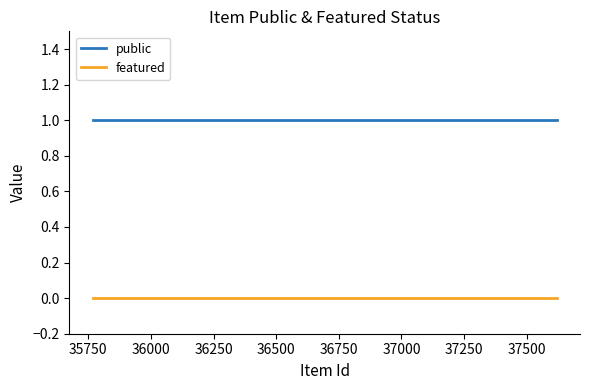

List the series in order of their overall mean, highest first.

public, featured